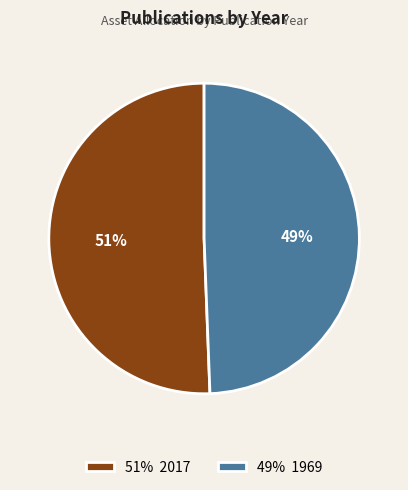

Which category has the biggest portion of the pie?

51% 2017